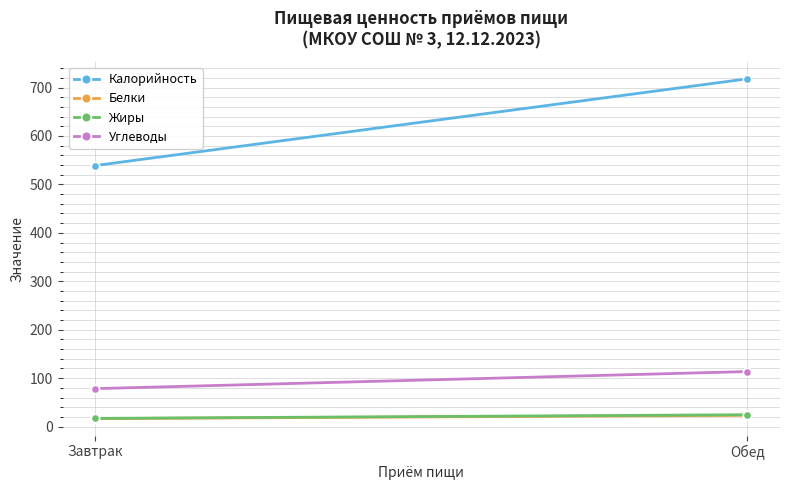

At which label does Белки reach its minimum?

Завтрак